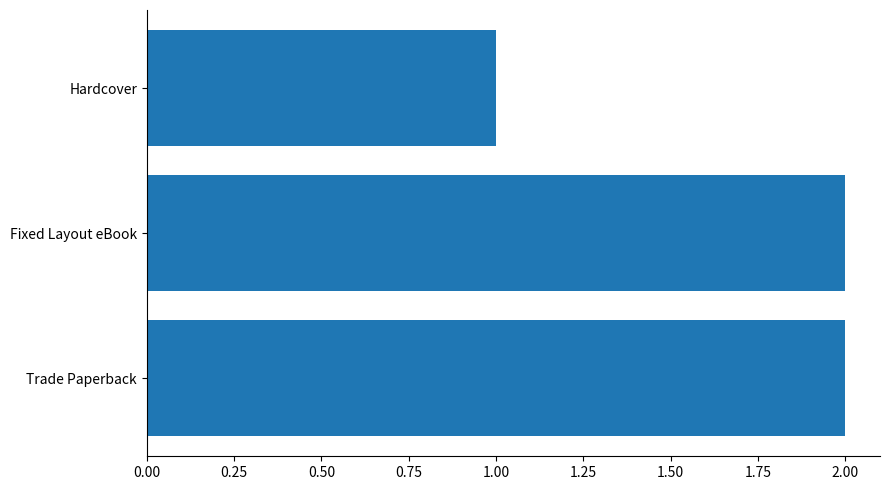

Is it true that the value at Fixed Layout eBook is 2?

True